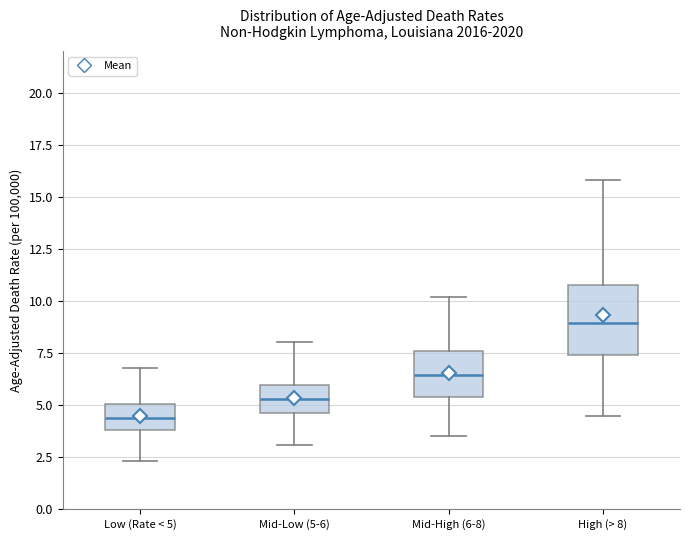

Which box's median line is the lowest?

Low (Rate < 5)